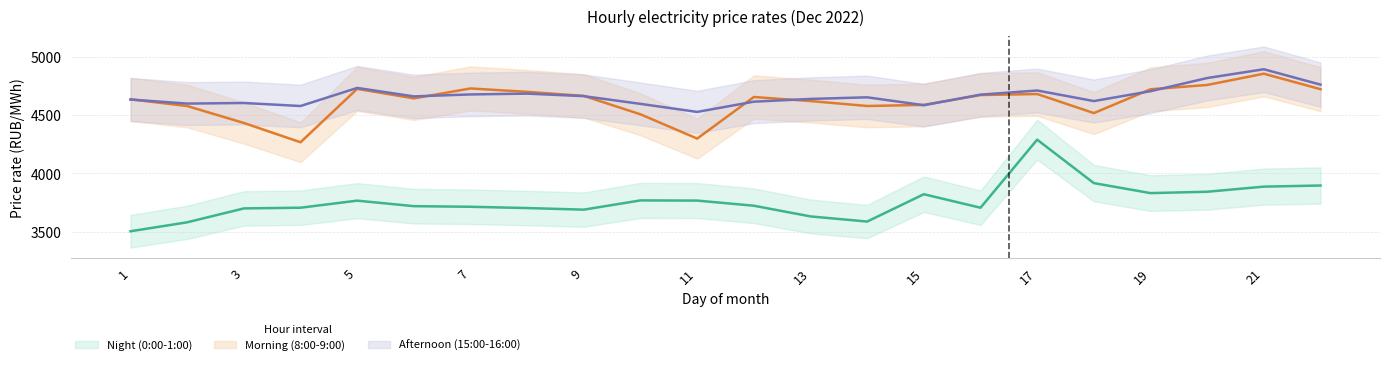

What is the approximate value of 15:00-16:00 at 10?

4597.9